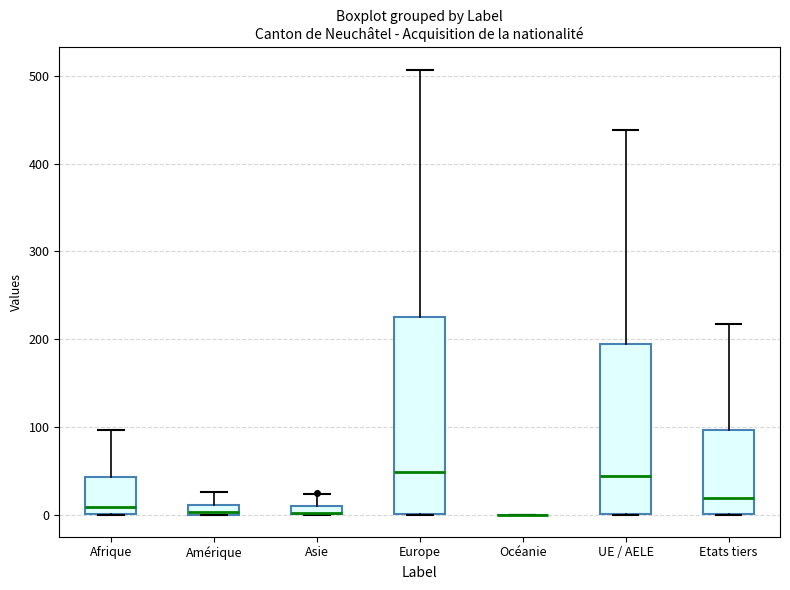

Where does the upper whisker of the box for Amérique end on the y-axis? The values are not printed on the chart, so give them approximately, as read against the axis.

30